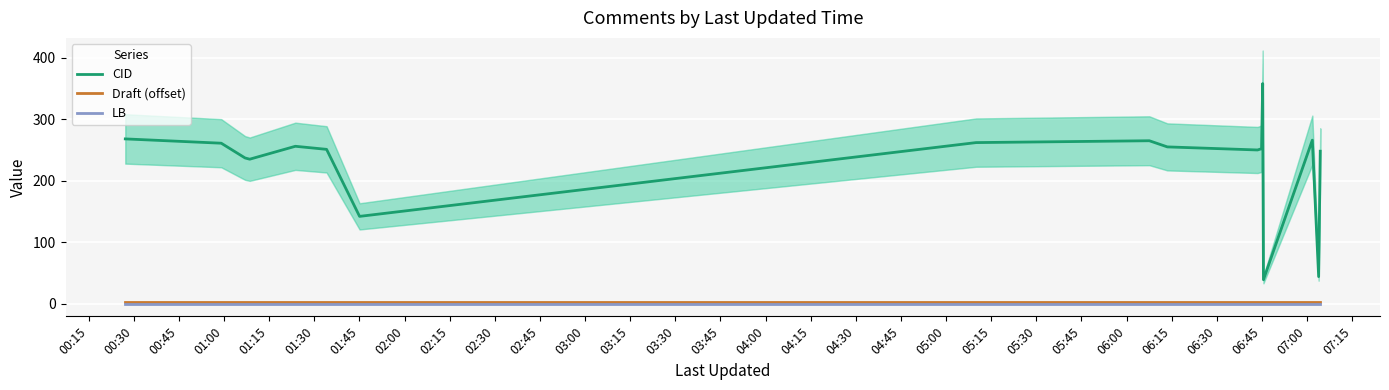

True or false: LB and CID cross at least once.

False